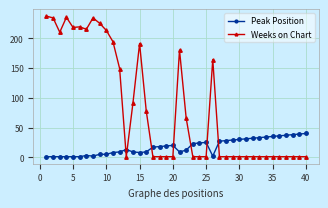

How many times do Peak Position and Weeks on Chart cross each other?

7